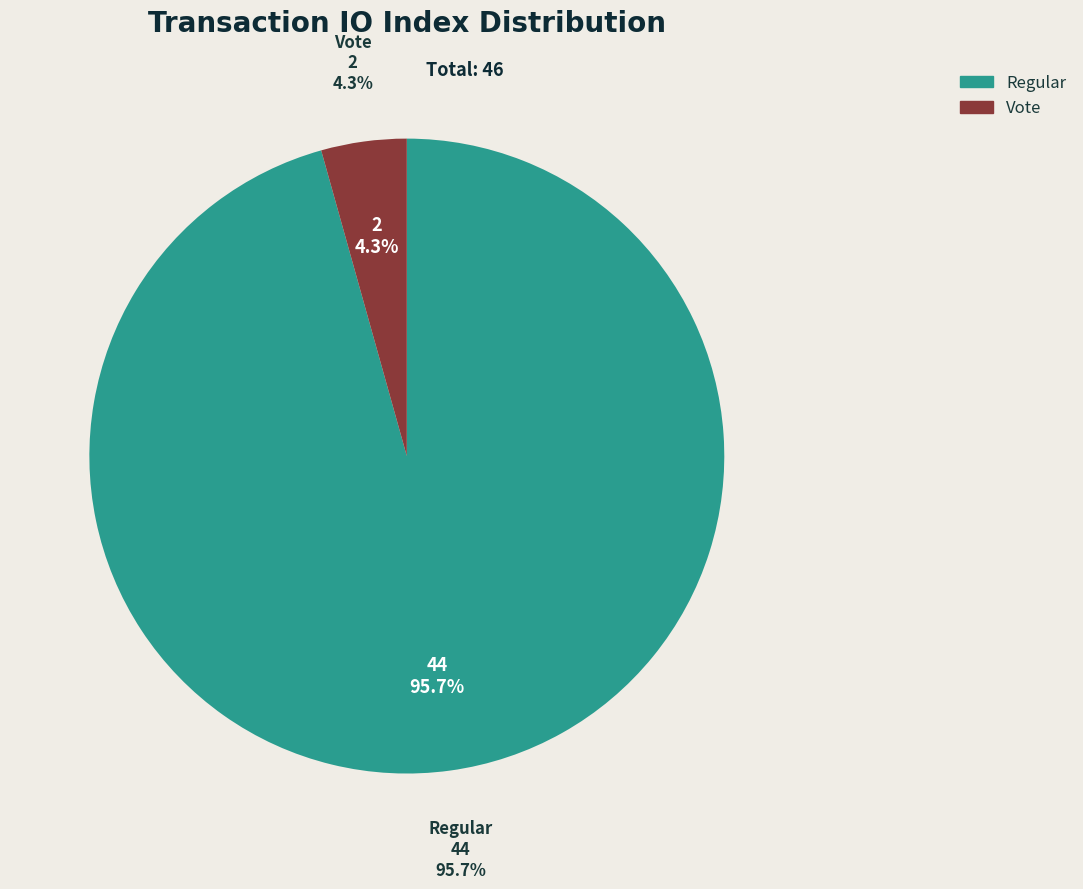

The Regular slice represents 96% of the pie. True or false?

True